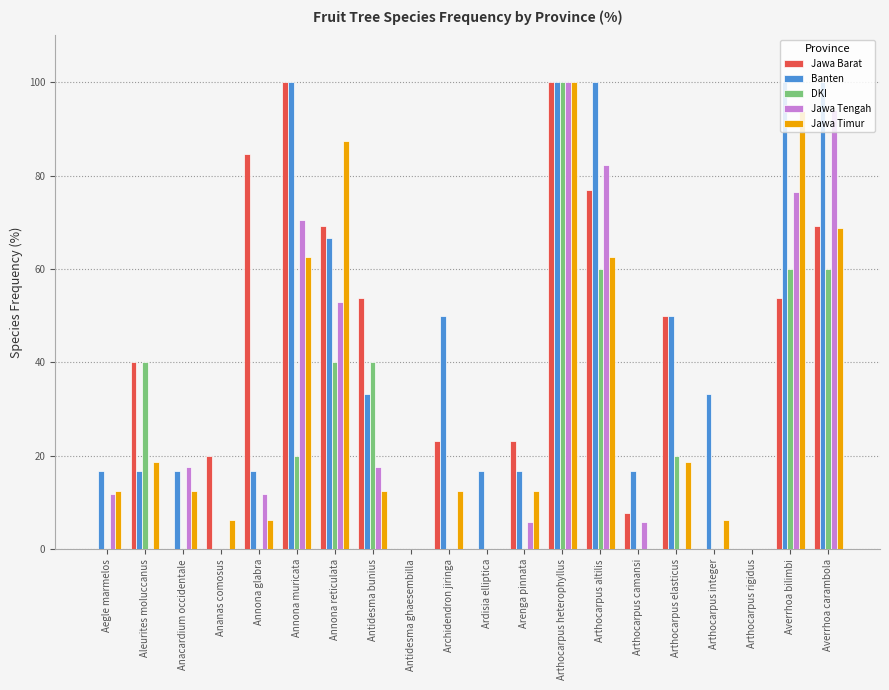

What is the highest value of the Jawa Timur series?

100.0